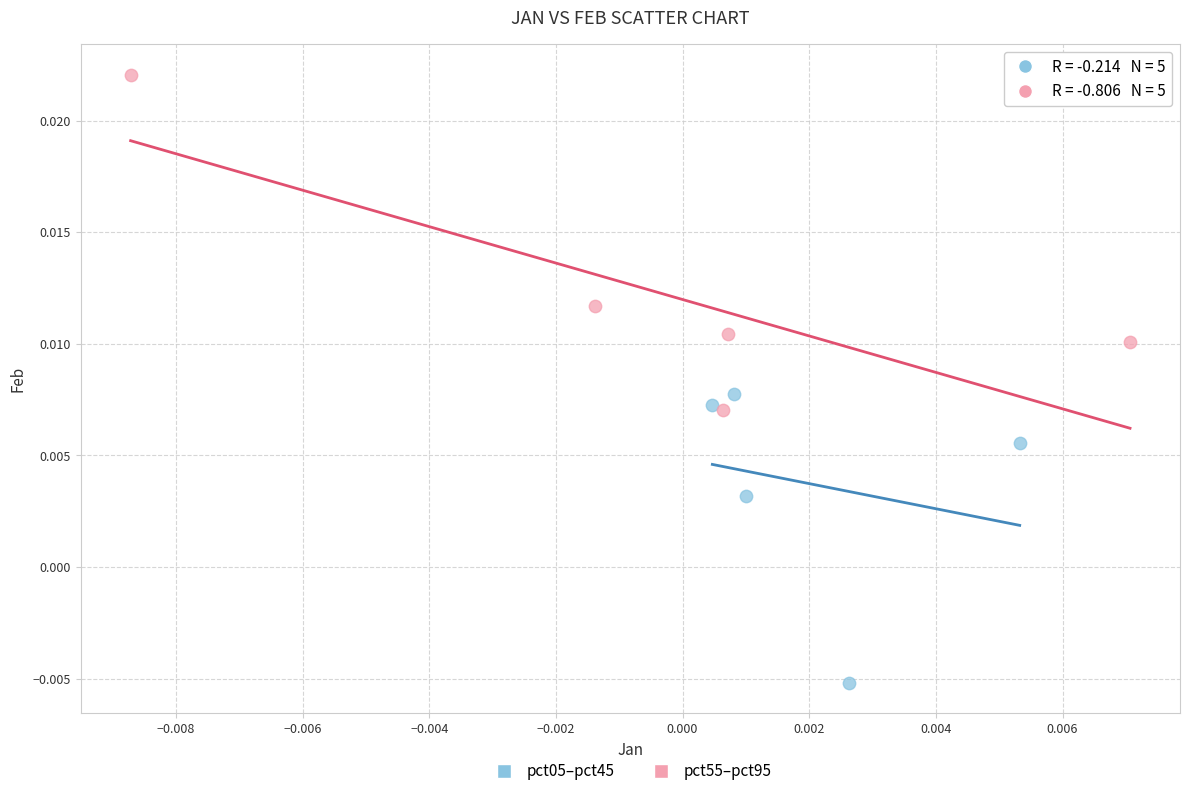

Which series contains the highest Y value?

pct55–pct95